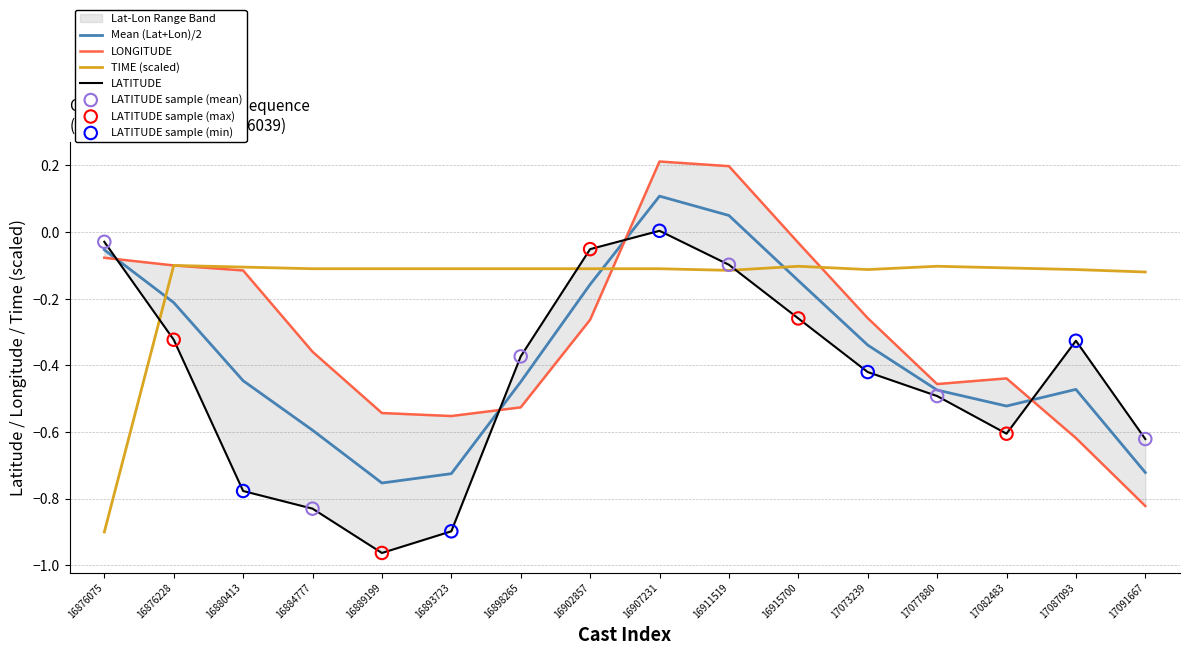

Which series contains the highest Y value?

LONGITUDE